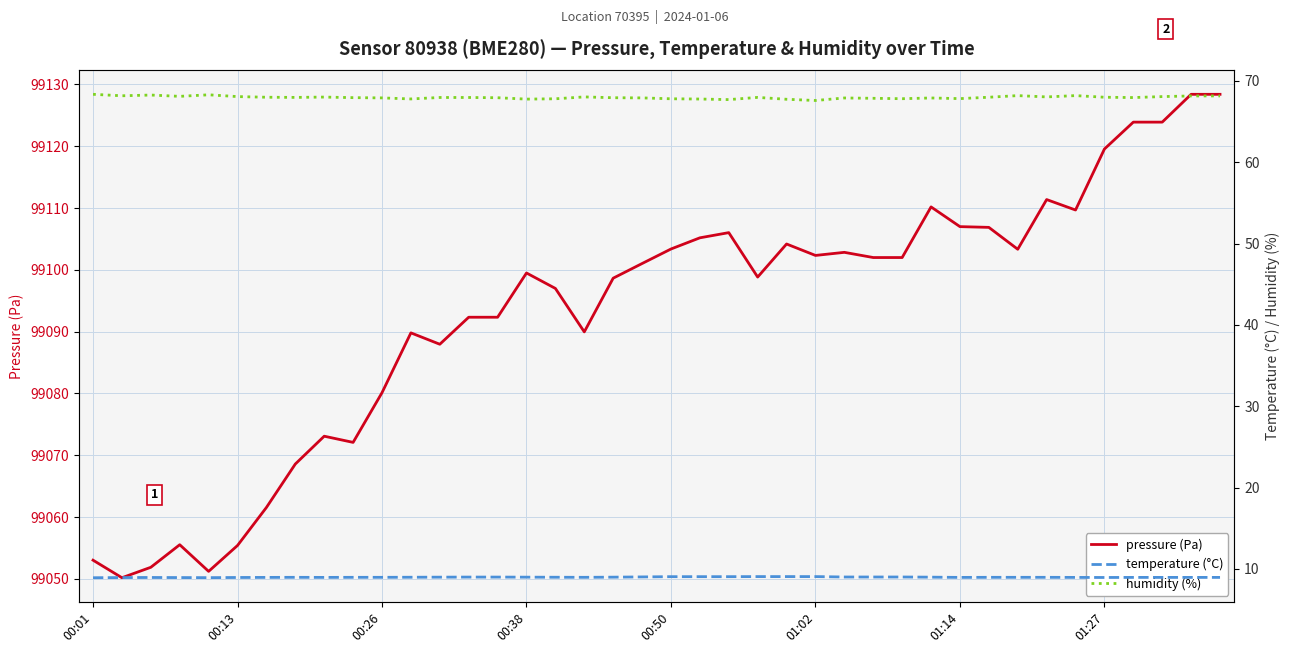

What is the smallest value displayed?

8.9